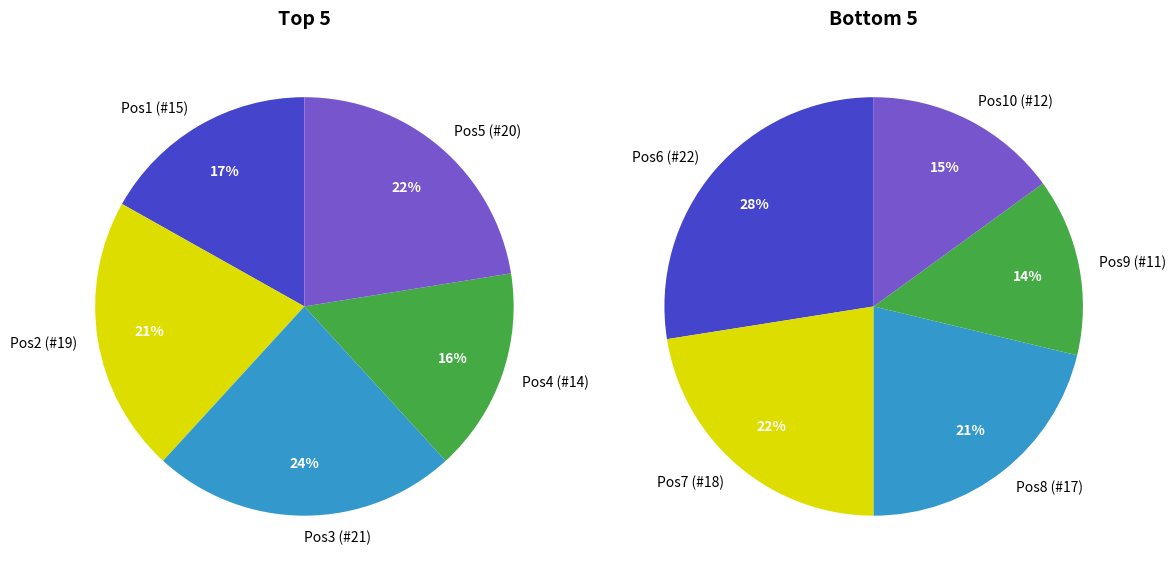

What percentage is the 2 slice, to the nearest percent?

24%